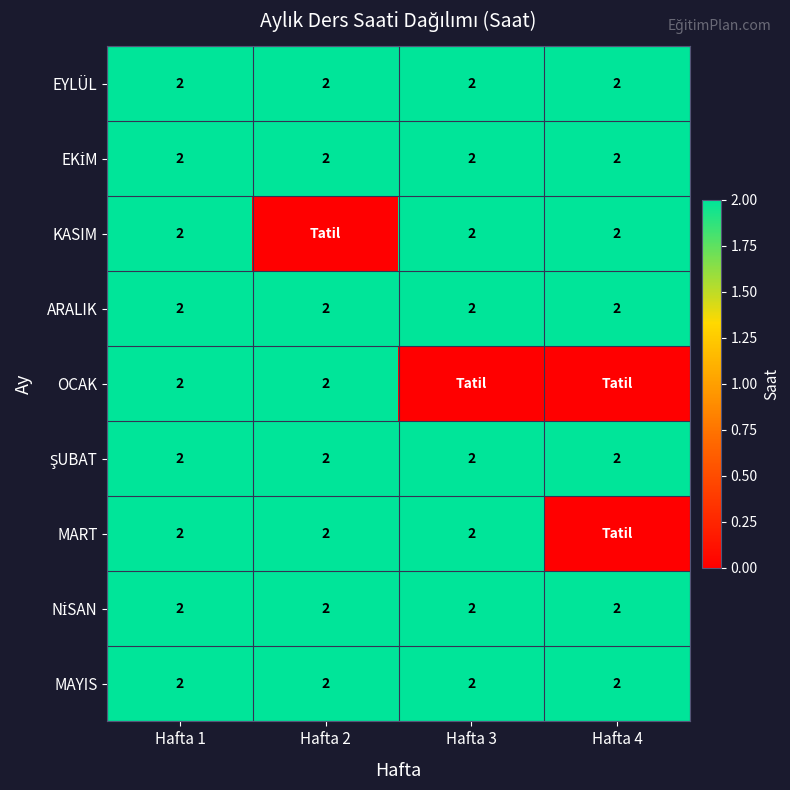

What is the sum of all EYLÜL values?

8